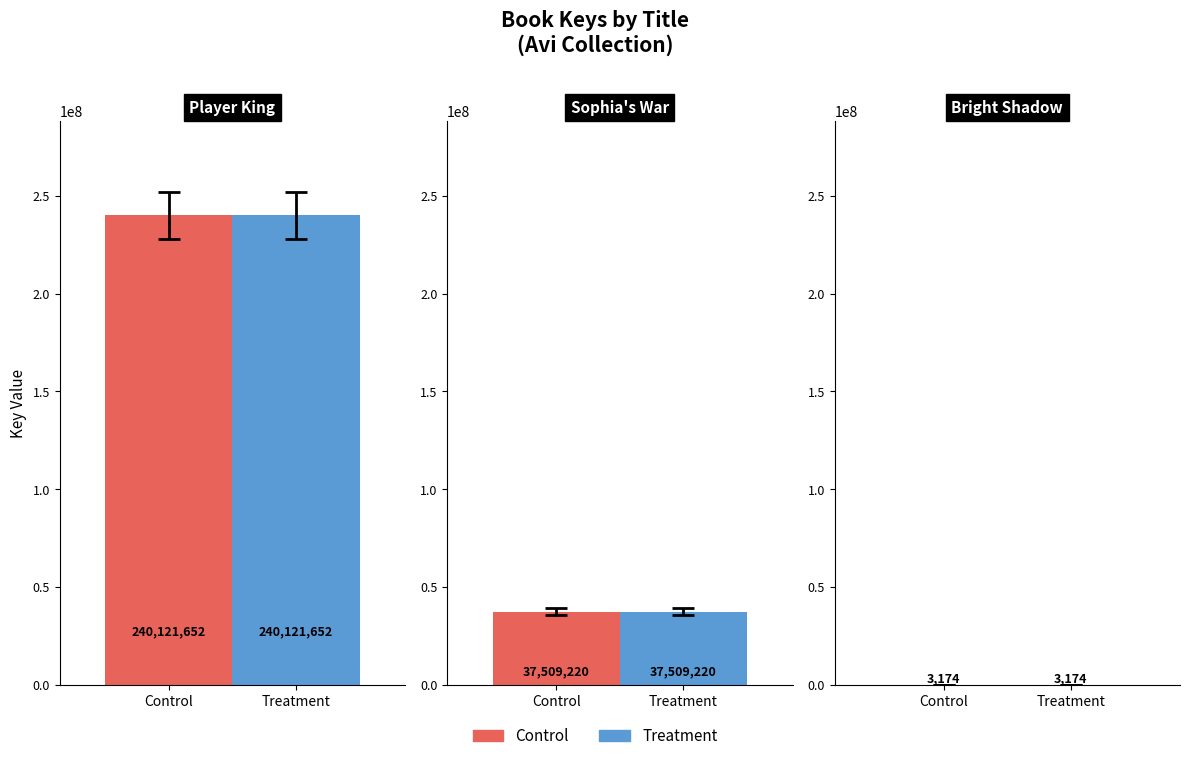

What is the label of the 1st bar from the right?

Bright Shadow